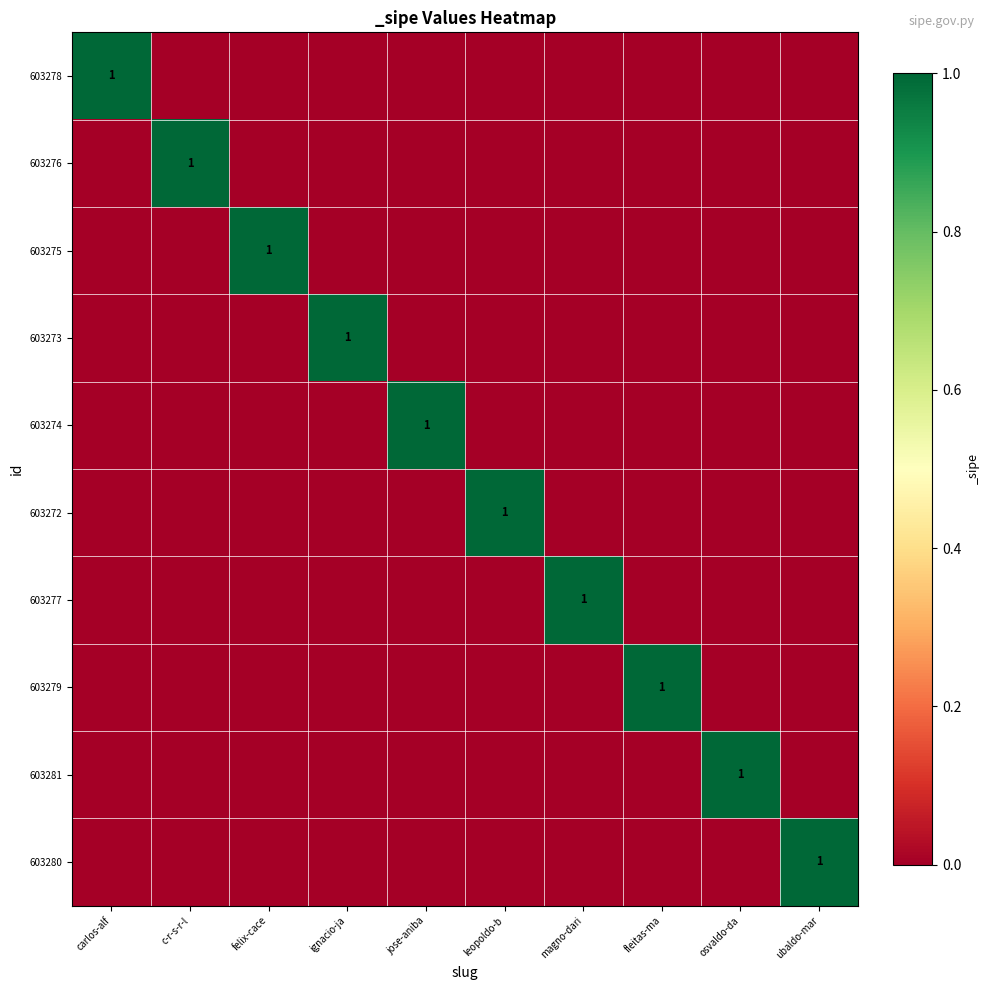

Rank the series at fleitas-ma from highest to lowest value.

603279, 603278, 603276, 603275, 603273, 603274, 603272, 603277, 603281, 603280